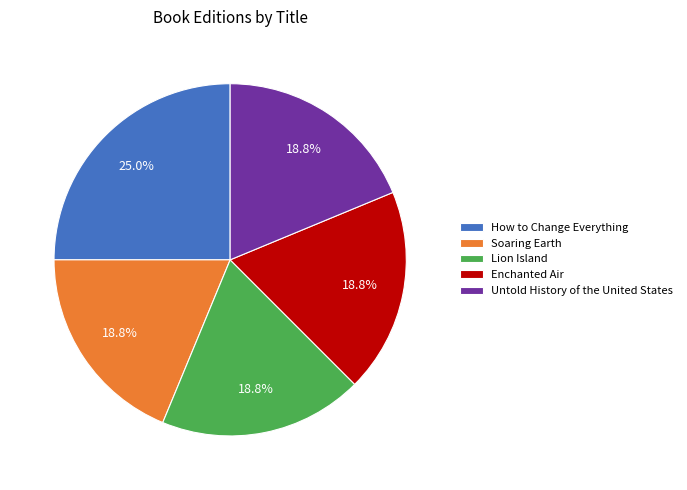

How much of the chart is everything except How to Change Everything?

75.0%